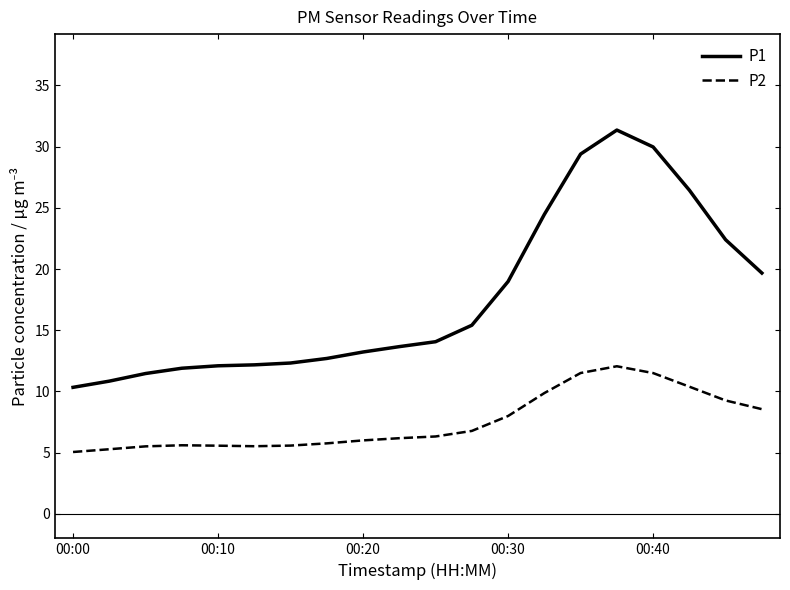

List the series in order of their peak value, highest first.

P1, P2